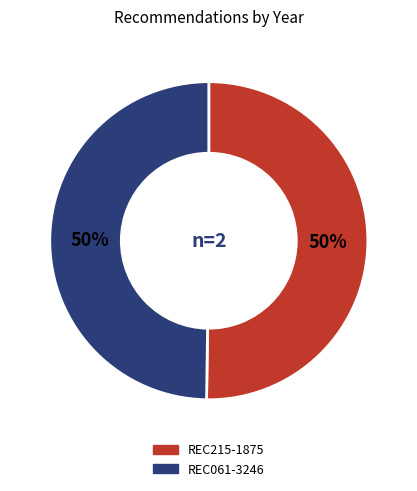

The REC061-3246 slice represents 40% of the pie. True or false?

False